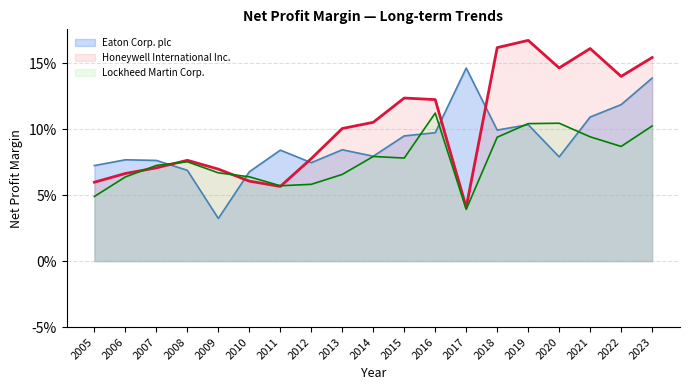

What is the difference between the maximum and minimum values in the Lockheed Martin Corp. series?

0.1